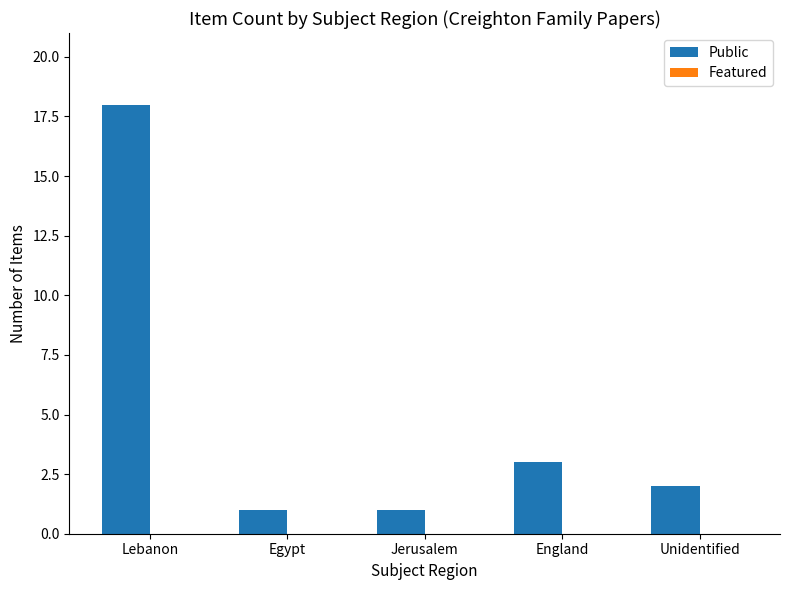

Approximately how many times larger is the value at Jerusalem compared to Egypt?

1.0